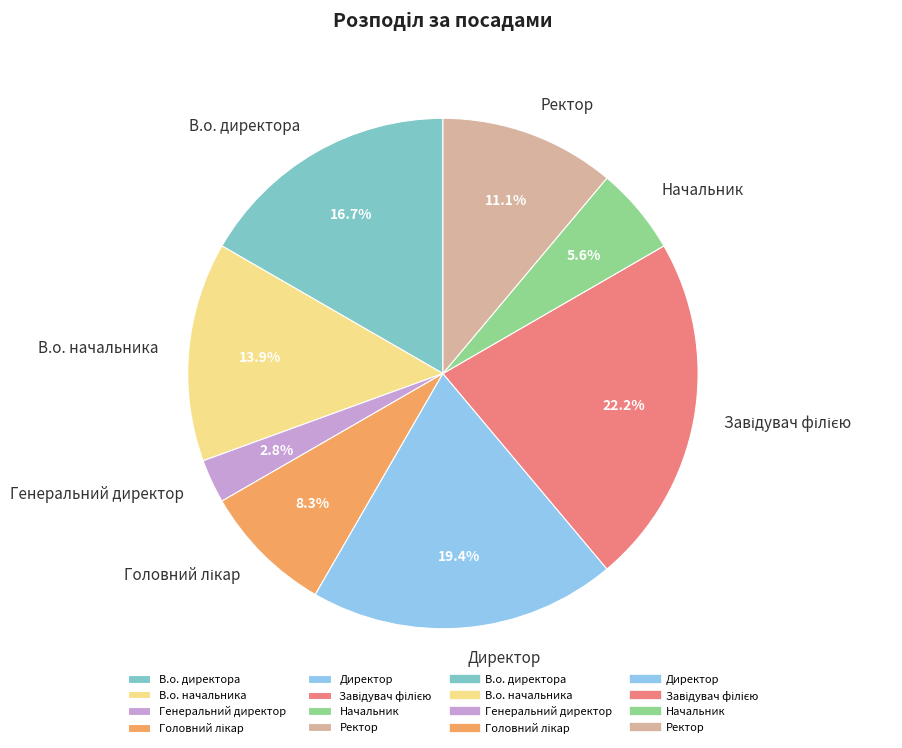

To the nearest percent, what is the difference between the Генеральний директор and Начальник slice percentages?

3%